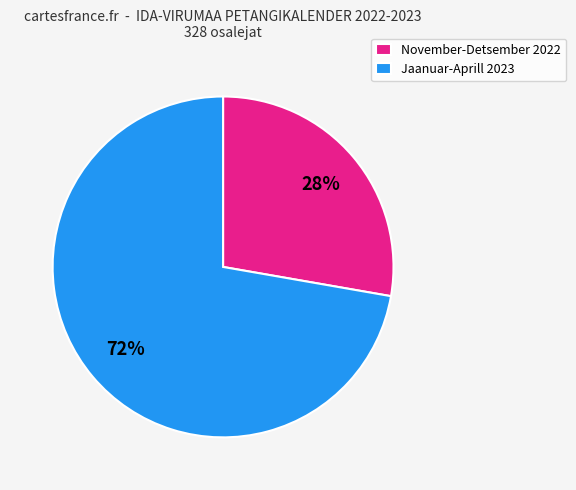

Which slice is the largest?

Jaanuar-Aprill 2023